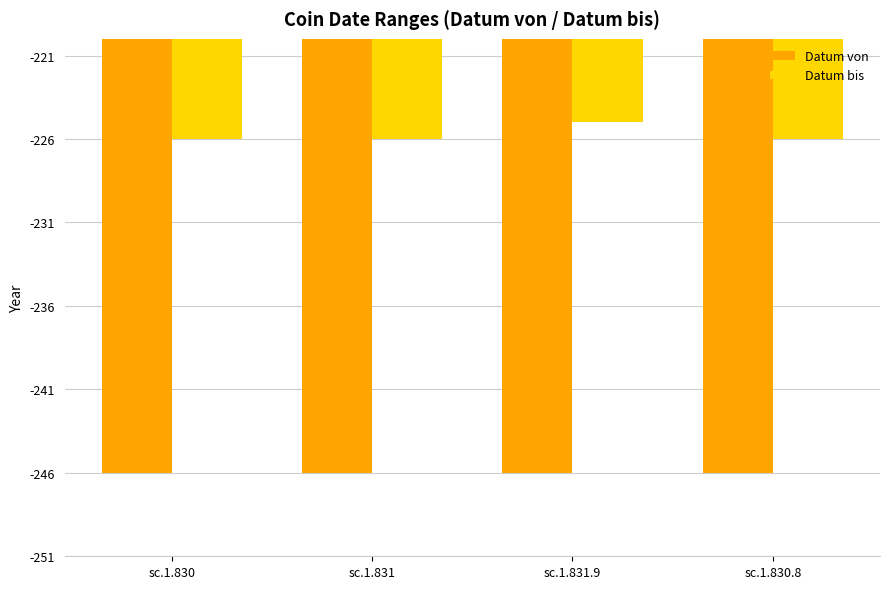

What is the value of the Datum von bar at the 4th from the left?

-246